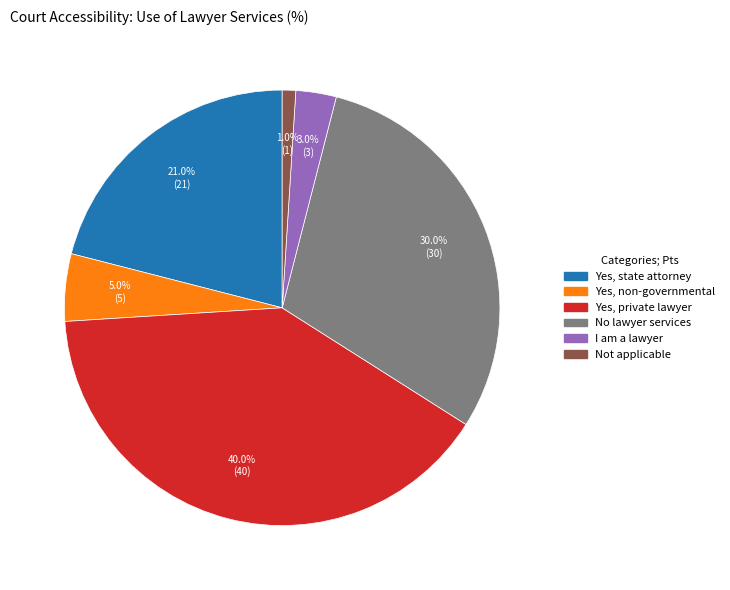

Does any single category account for the majority?

No